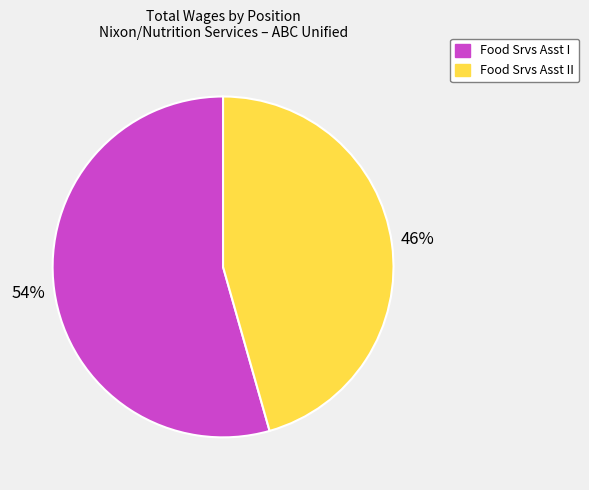

Which has a higher value, Food Srvs Asst II or Food Srvs Asst I?

Food Srvs Asst I